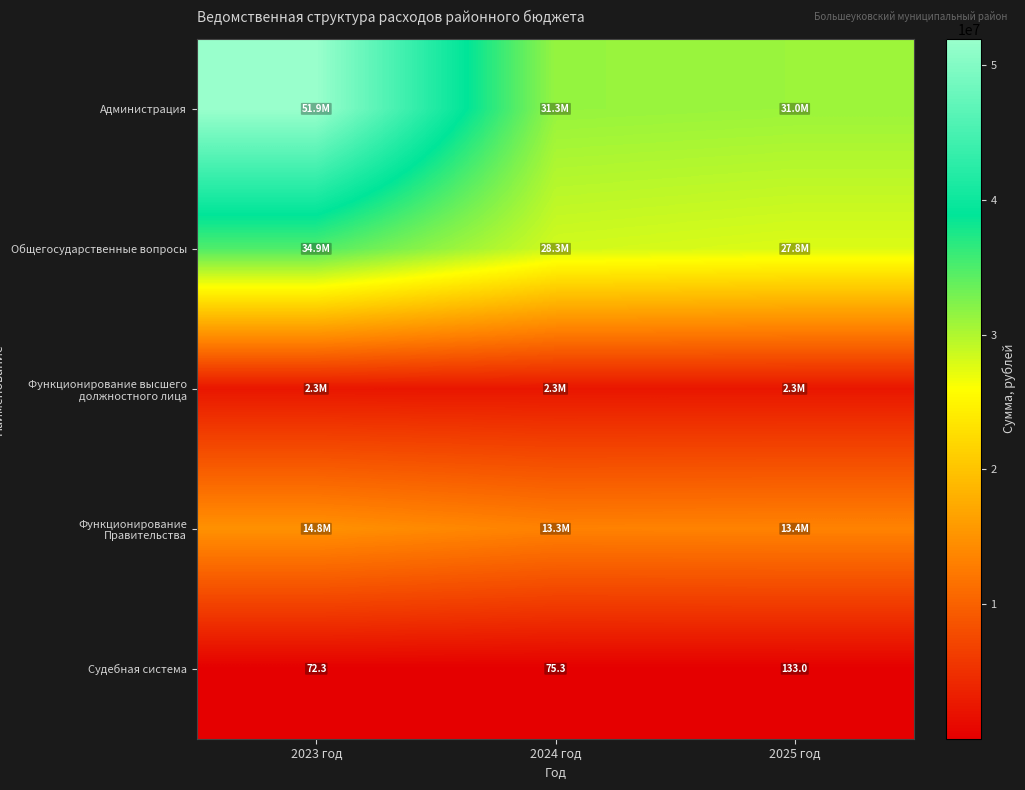

What is the average value of the Администрация series?

38095631.0